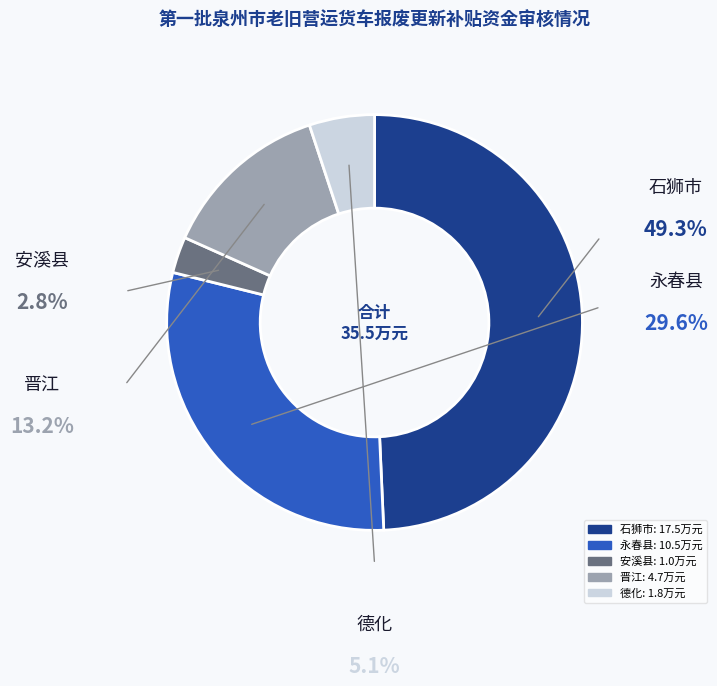

How many slices are in this pie chart?

5